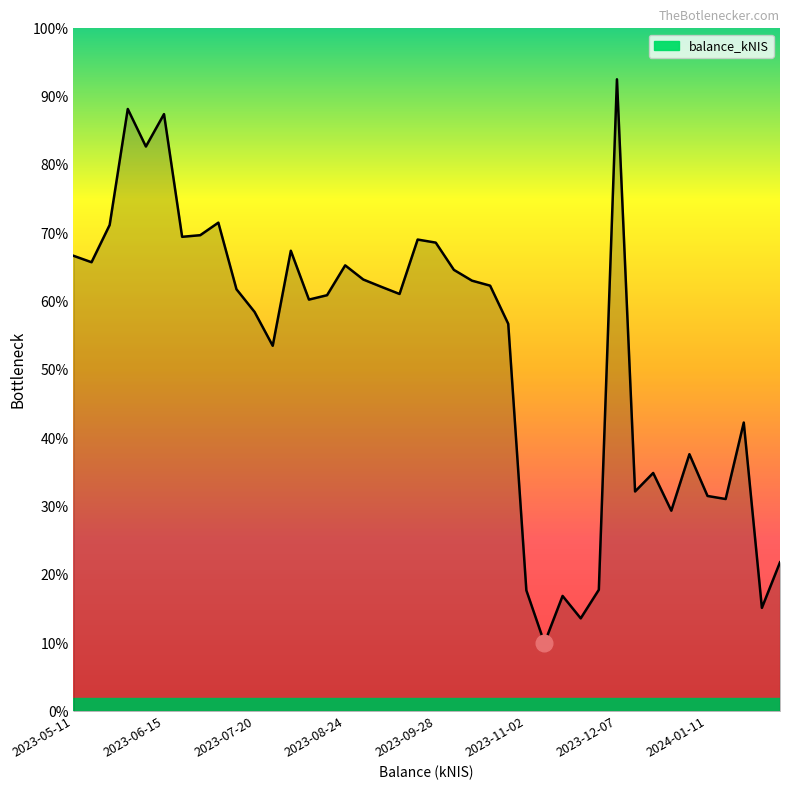

Does the chart display data point markers on the line(s)?

No